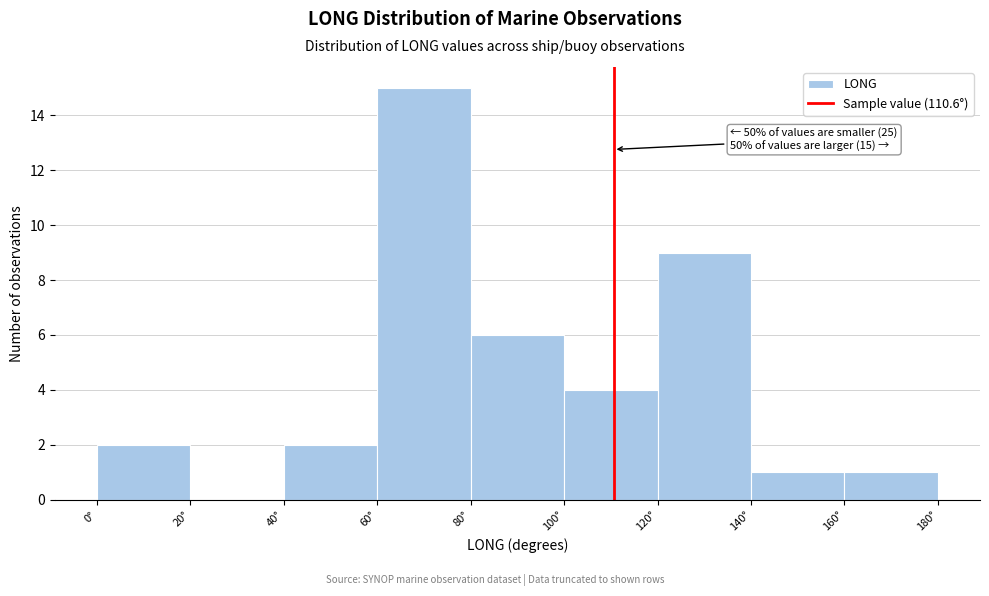

Over which range of the x-axis is the bar tallest?

60 to 80